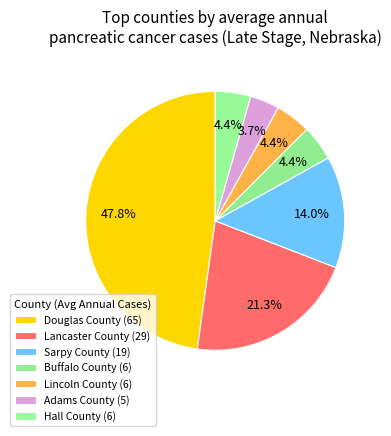

To the nearest percent, what is the combined percentage of Adams County and Douglas County?

51%